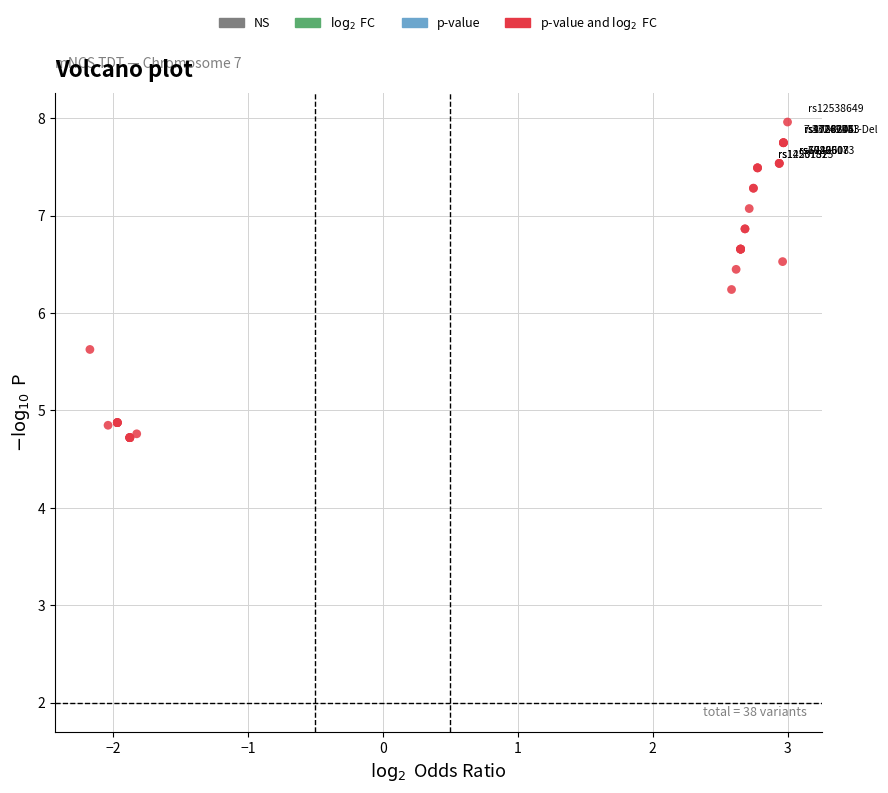

What Y value in the scatter plot is closest to 6?

6.2